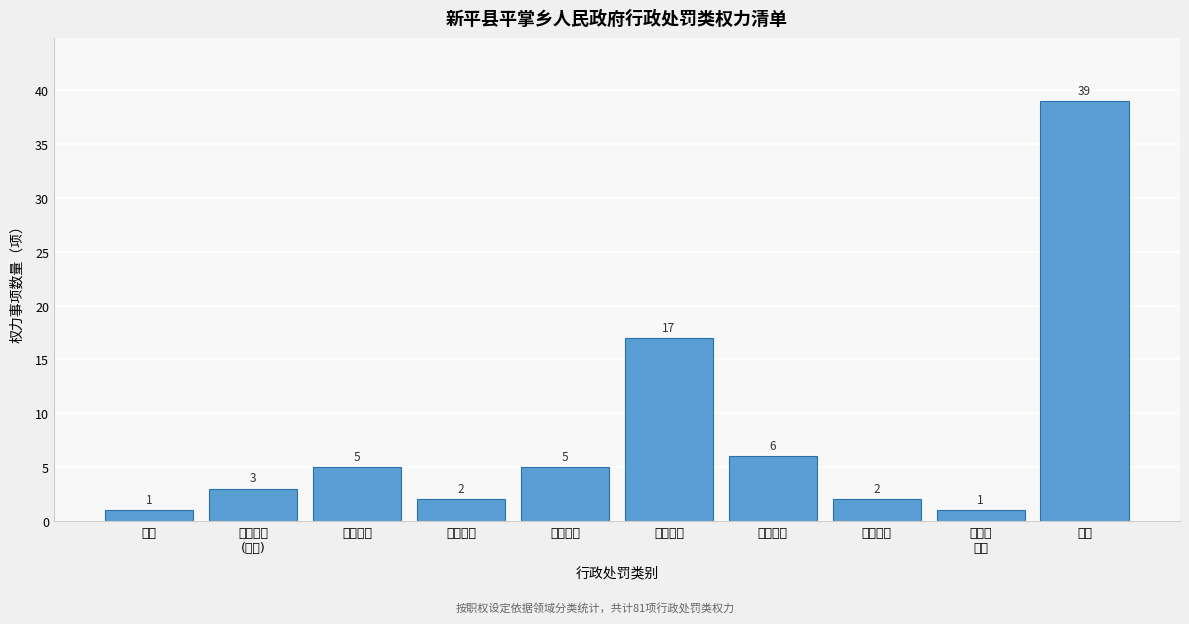

Reading left to right, extract all data points from this chart.

1	3	5	2	5	17	6	2	1	39